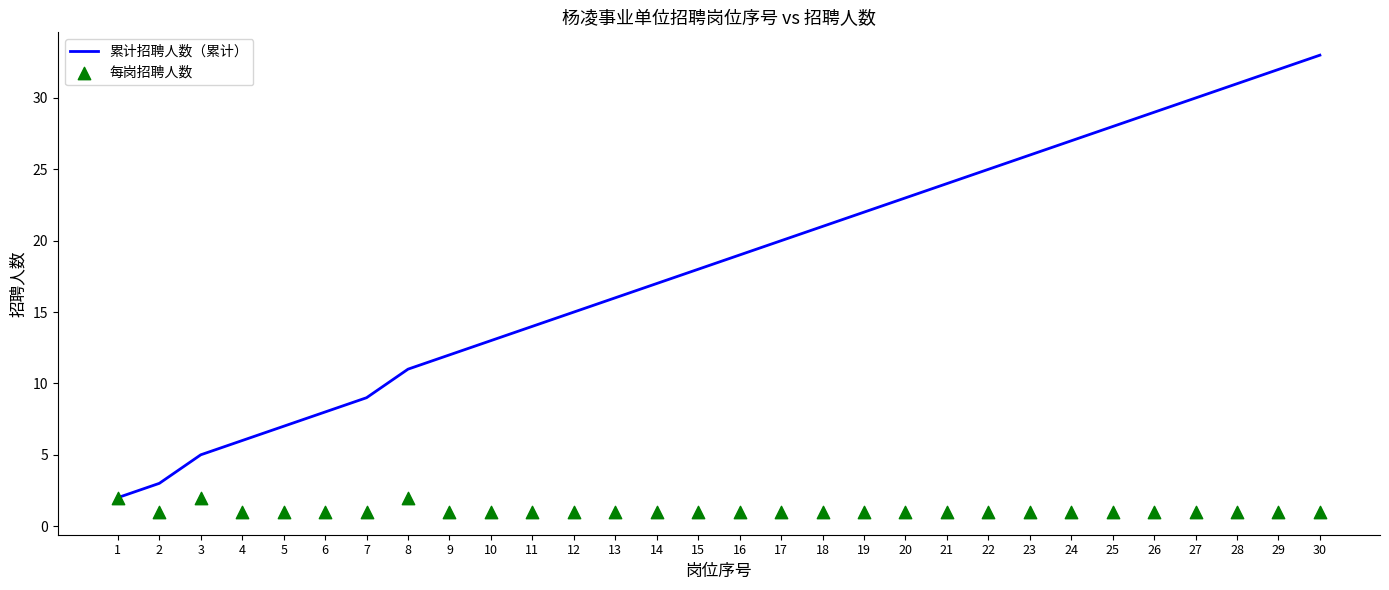

Which series has the widest spread of Y values?

累计招聘人数（累计）